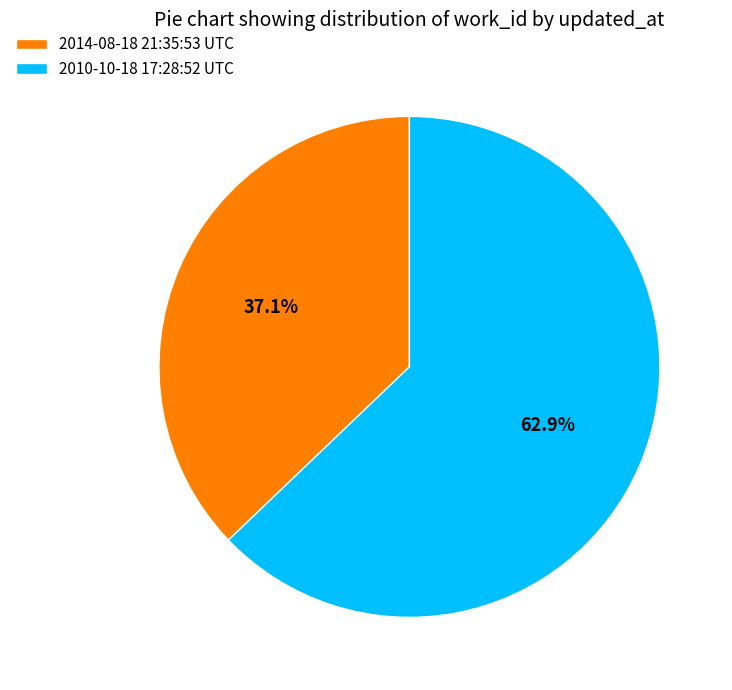

Is it true that 2014-08-18 21:35:53 UTC is 37% of the pie?

True